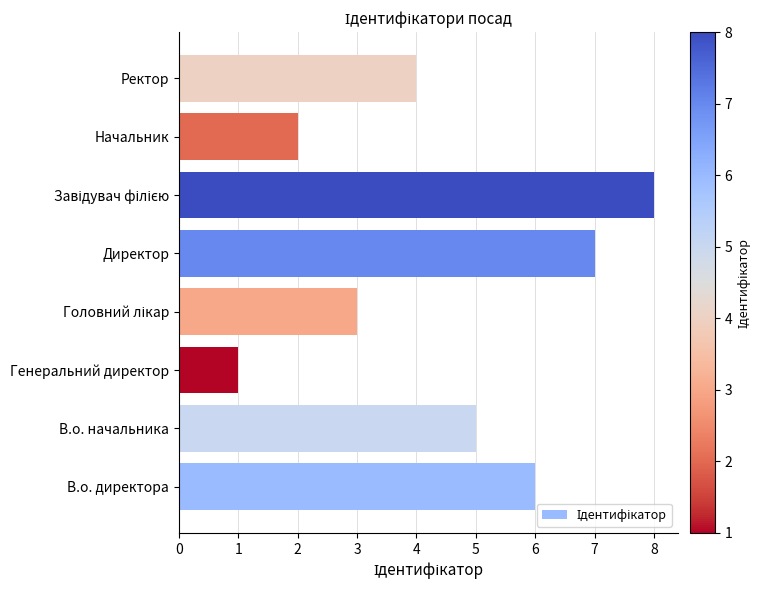

Count the number of categories in the chart.

8